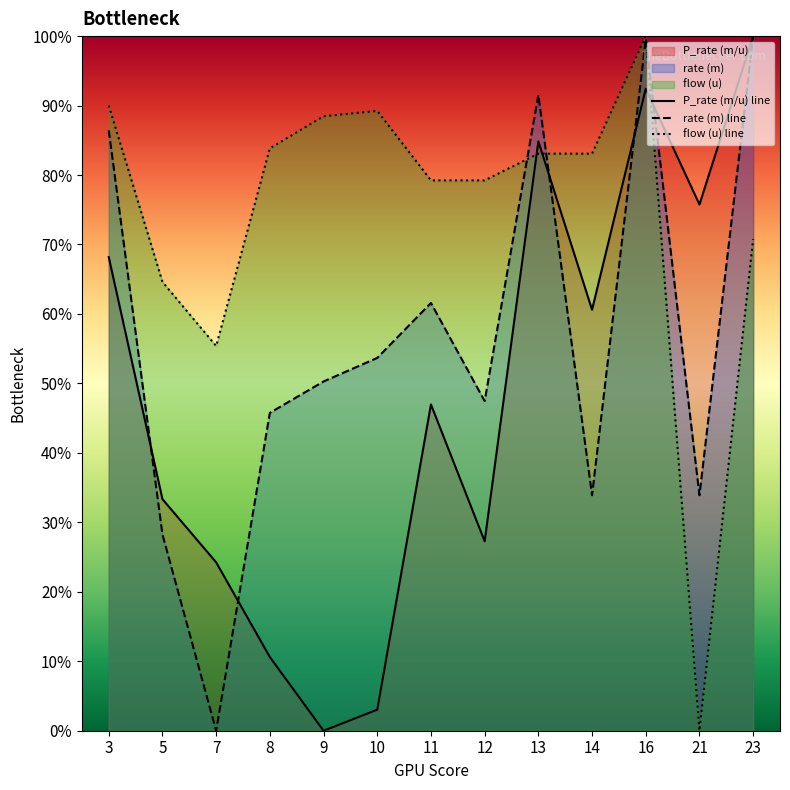

At which category does flow (u) line reach its first local peak?

10